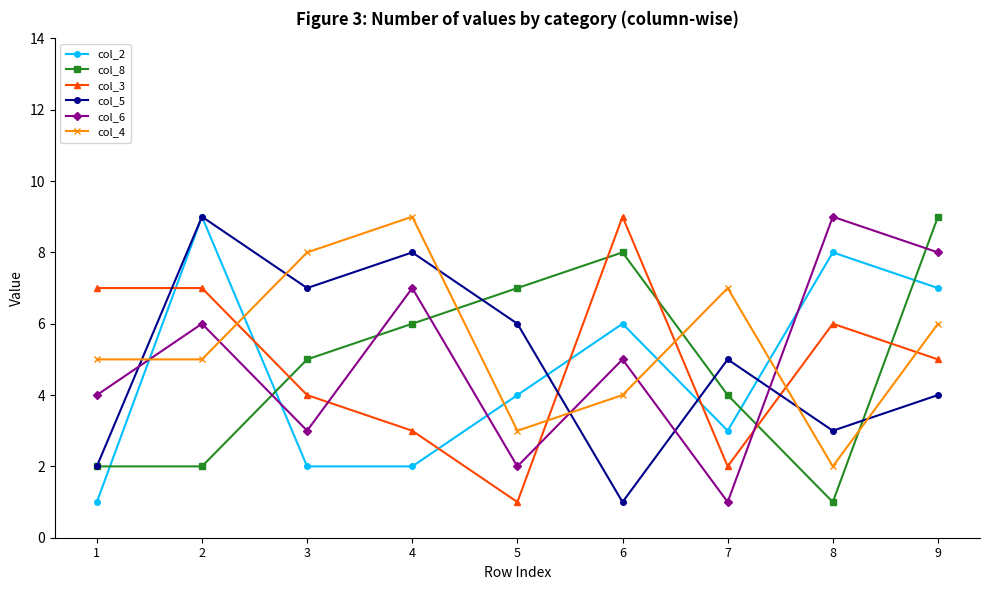

True or false: col_2 has a value of 1 at 1.

True